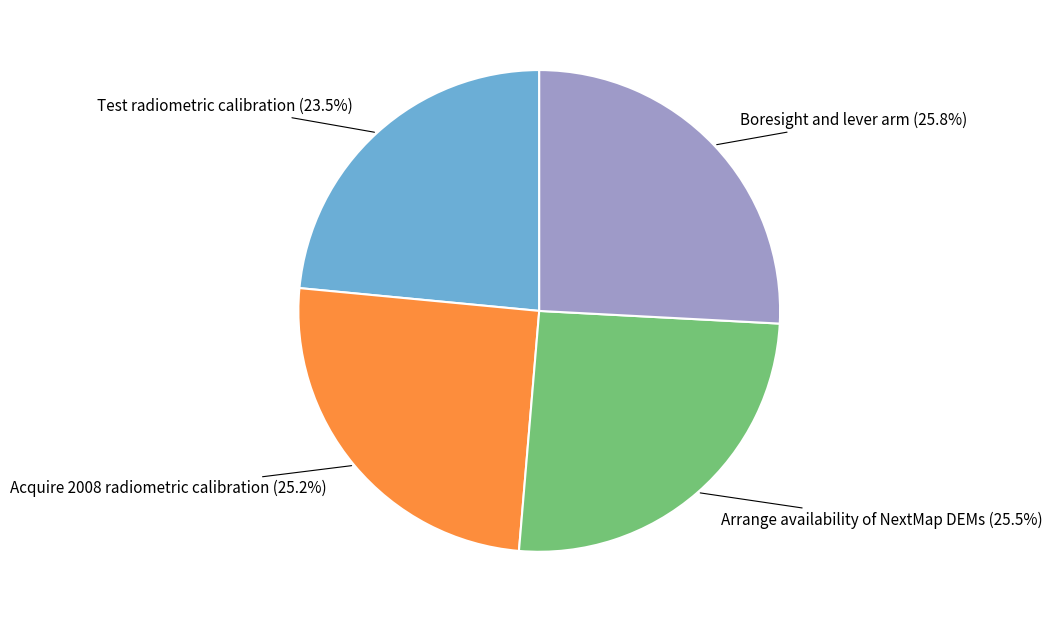

Does any single category account for the majority?

No